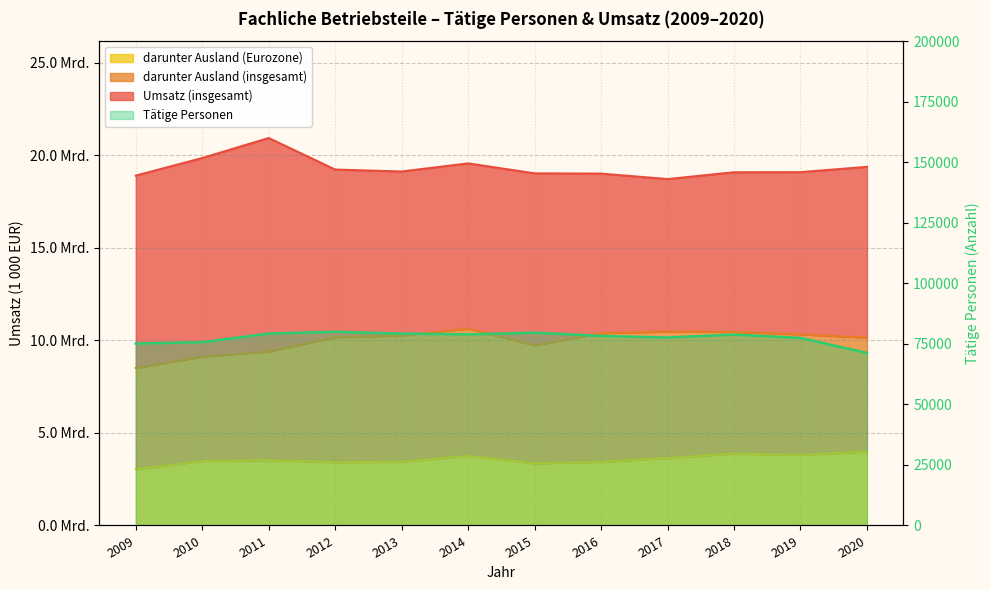

What is the difference between the highest and lowest values at 2009?

18826749